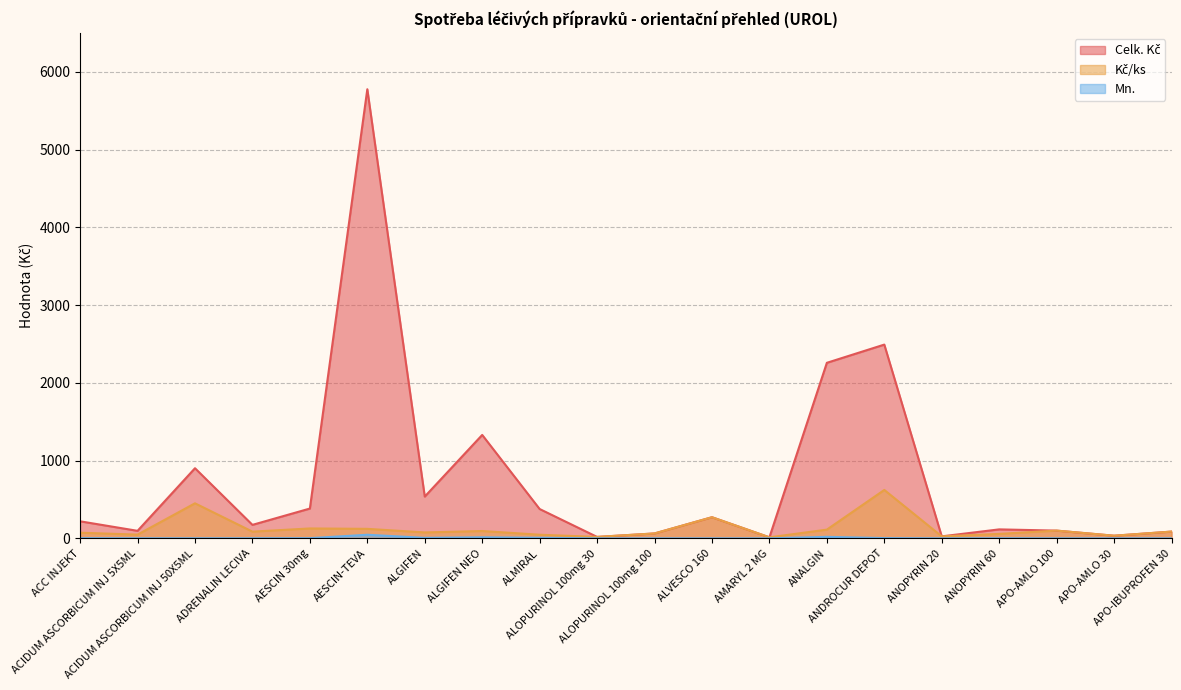

What are all the series names shown in the legend?

Celk. Kč, Kč/ks, Mn.